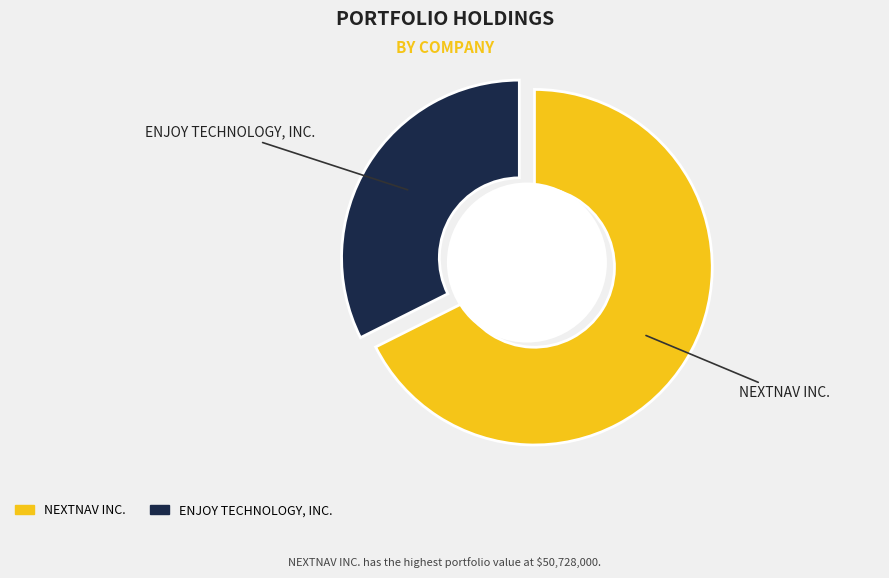

To the nearest percent, what percentage of the pie is ENJOY TECHNOLOGY, INC.?

32%